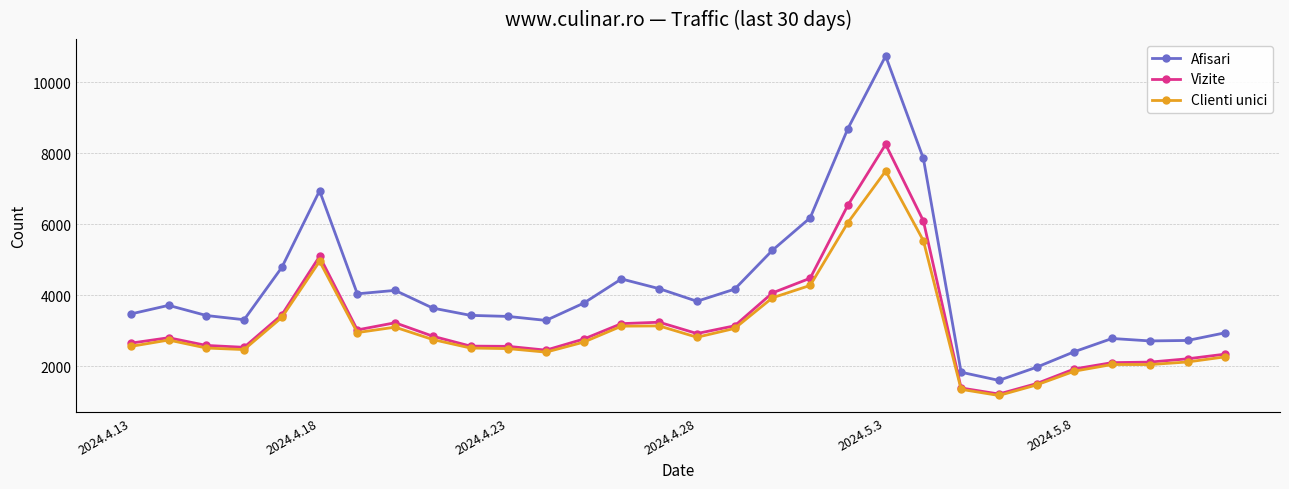

What is the sum of all Afisari values?

125798